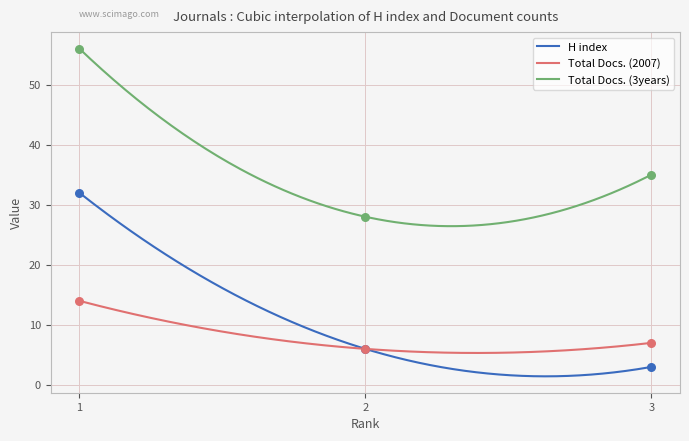

At which category is the sum across all series the highest?

1